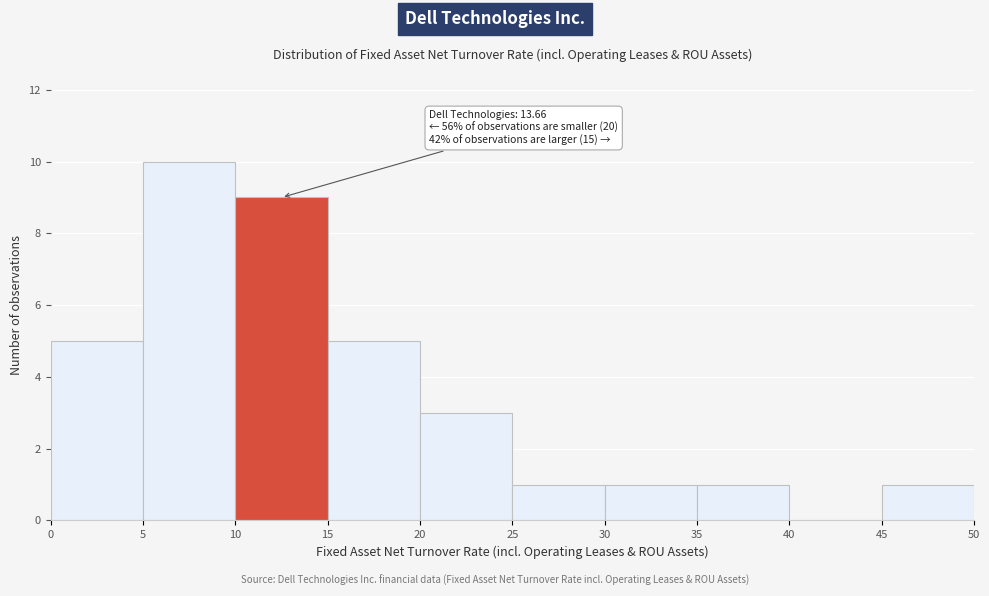

Which range on the x-axis has the tallest bar?

5 to 10